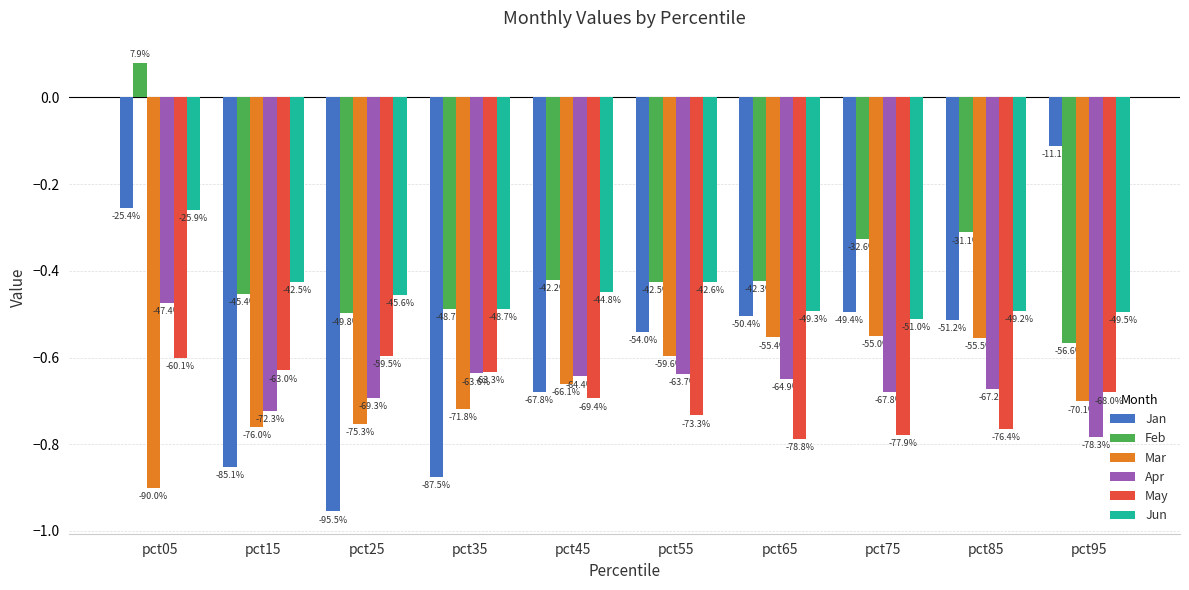

At which label is Mar closest to 0?

pct75